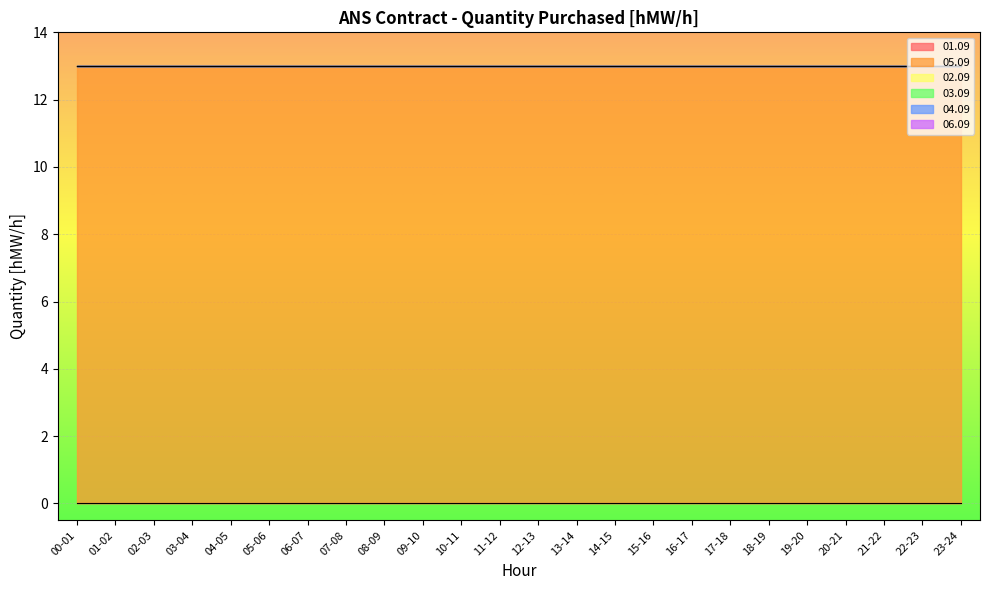

What are all the series names shown in the legend?

01.09, 05.09, 02.09, 03.09, 04.09, 06.09